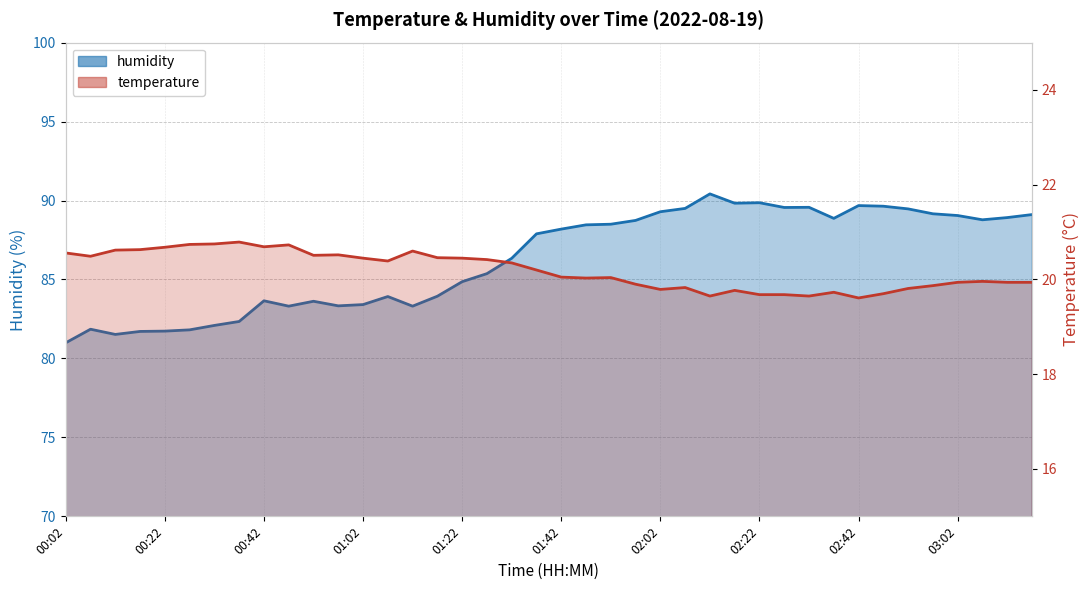

What is the label of the 1st point from the left?

00:02